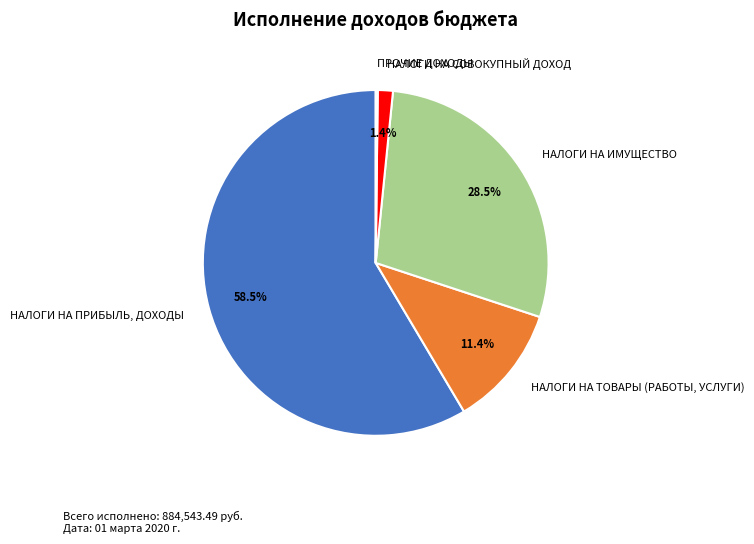

To the nearest percent, what is the difference between the largest and smallest slice percentages?

58%